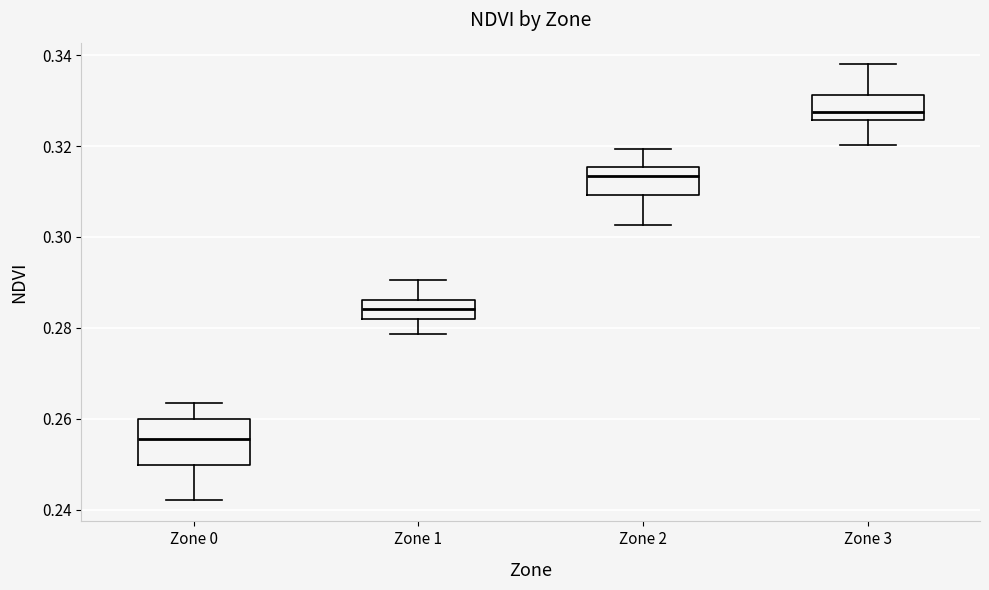

Reading left to right, read every box against the y-axis: the position of its median line, the range the box covers, and the ends of its whiskers. The values are not printed on the chart, so give them approximately, as read against the axis.

Zone 0: median 0.256, box 0.250 to 0.260, whiskers 0.242 to 0.264
Zone 1: median 0.284, box 0.282 to 0.286, whiskers 0.278 to 0.290
Zone 2: median 0.314, box 0.310 to 0.316, whiskers 0.302 to 0.320
Zone 3: median 0.328, box 0.326 to 0.332, whiskers 0.320 to 0.338